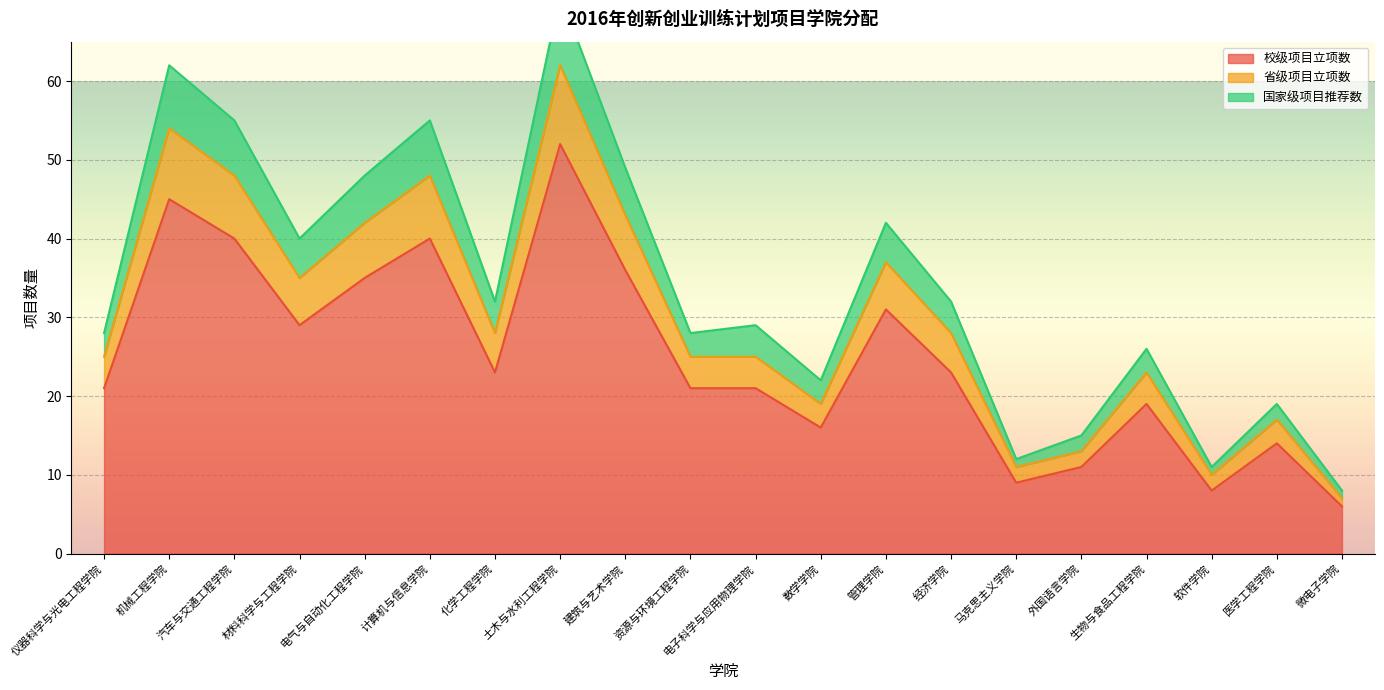

Reading right to left, extract all data points from this chart.

校级项目立项数: 微电子学院=6	医学工程学院=14	软件学院=8	生物与食品工程学院=19	外国语言学院=11	马克思主义学院=9	经济学院=23	管理学院=31	数学学院=16	电子科学与应用物理学院=21	资源与环境工程学院=21	建筑与艺术学院=36	土木与水利工程学院=52	化学工程学院=23	计算机与信息学院=40	电气与自动化工程学院=35	材料科学与工程学院=29	汽车与交通工程学院=40	机械工程学院=45	仪器科学与光电工程学院=21
省级项目立项数: 微电子学院=7	医学工程学院=17	软件学院=10	生物与食品工程学院=23	外国语言学院=13	马克思主义学院=11	经济学院=28	管理学院=37	数学学院=19	电子科学与应用物理学院=25	资源与环境工程学院=25	建筑与艺术学院=43	土木与水利工程学院=62	化学工程学院=28	计算机与信息学院=48	电气与自动化工程学院=42	材料科学与工程学院=35	汽车与交通工程学院=48	机械工程学院=54	仪器科学与光电工程学院=25
国家级项目推荐数: 微电子学院=8	医学工程学院=19	软件学院=11	生物与食品工程学院=26	外国语言学院=15	马克思主义学院=12	经济学院=32	管理学院=42	数学学院=22	电子科学与应用物理学院=29	资源与环境工程学院=28	建筑与艺术学院=49	土木与水利工程学院=71	化学工程学院=32	计算机与信息学院=55	电气与自动化工程学院=48	材料科学与工程学院=40	汽车与交通工程学院=55	机械工程学院=62	仪器科学与光电工程学院=28